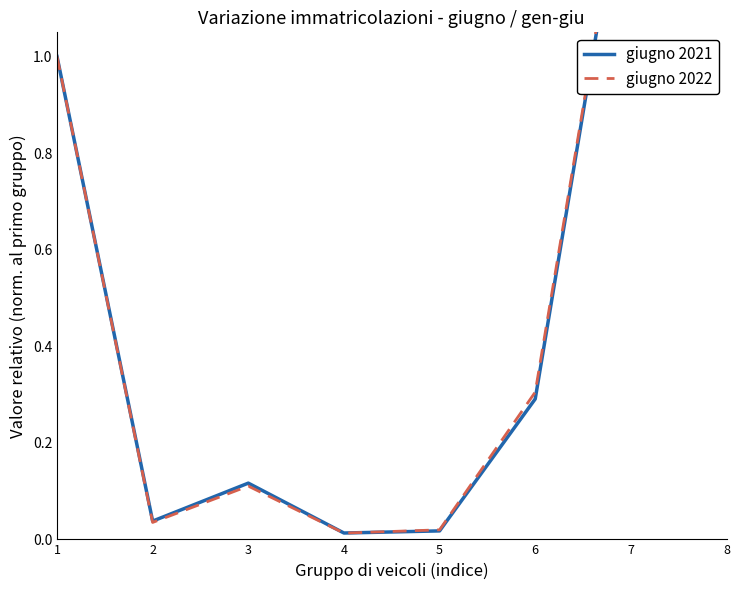

Rank the series by their average value, from highest to lowest.

giugno 2022, giugno 2021